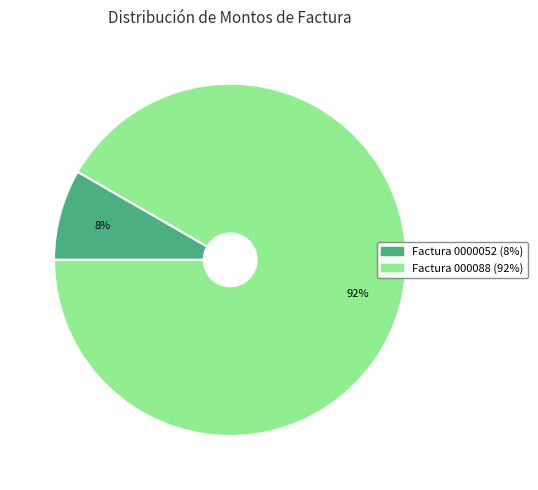

Is there any slice that represents more than half of the pie?

Yes